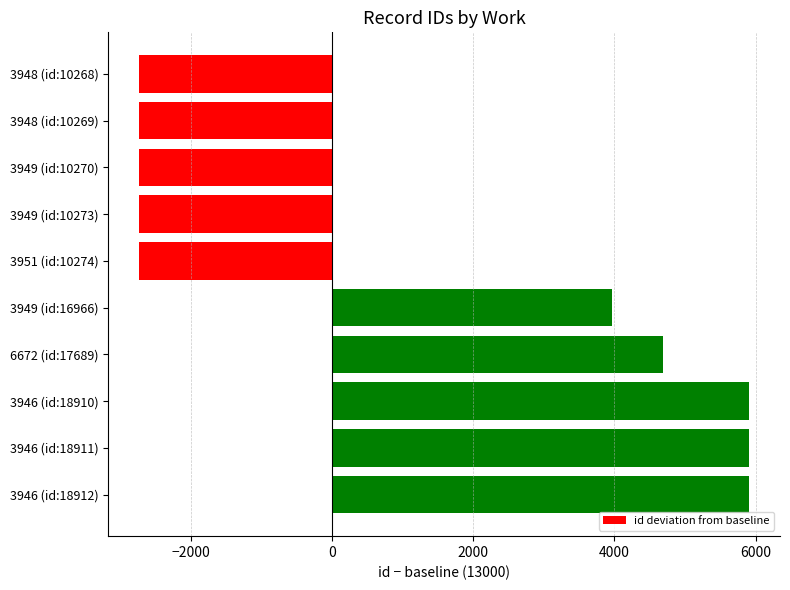

What is the smallest value displayed?

-2732